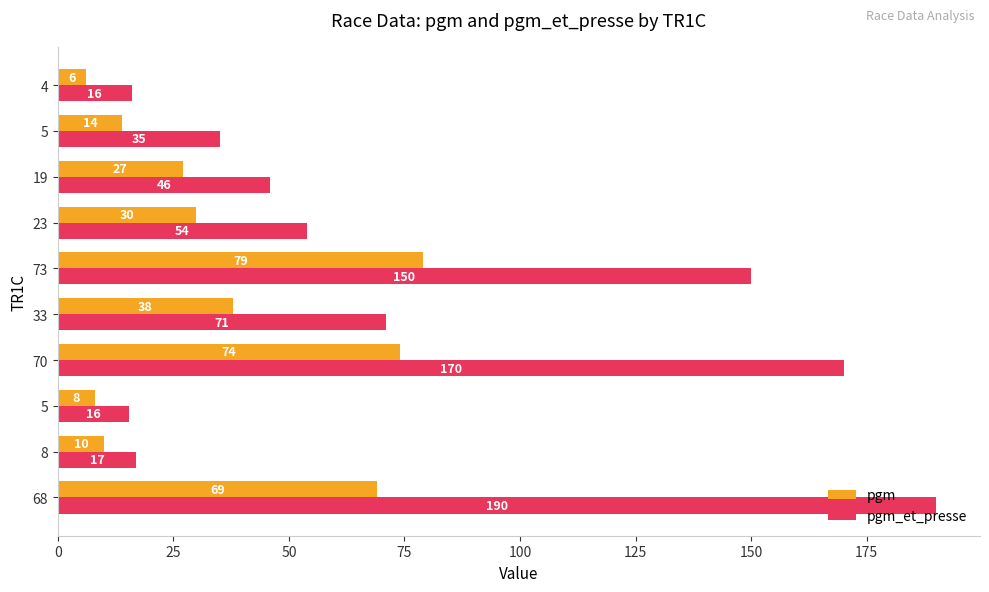

How many values in the pgm series are below 30?

5